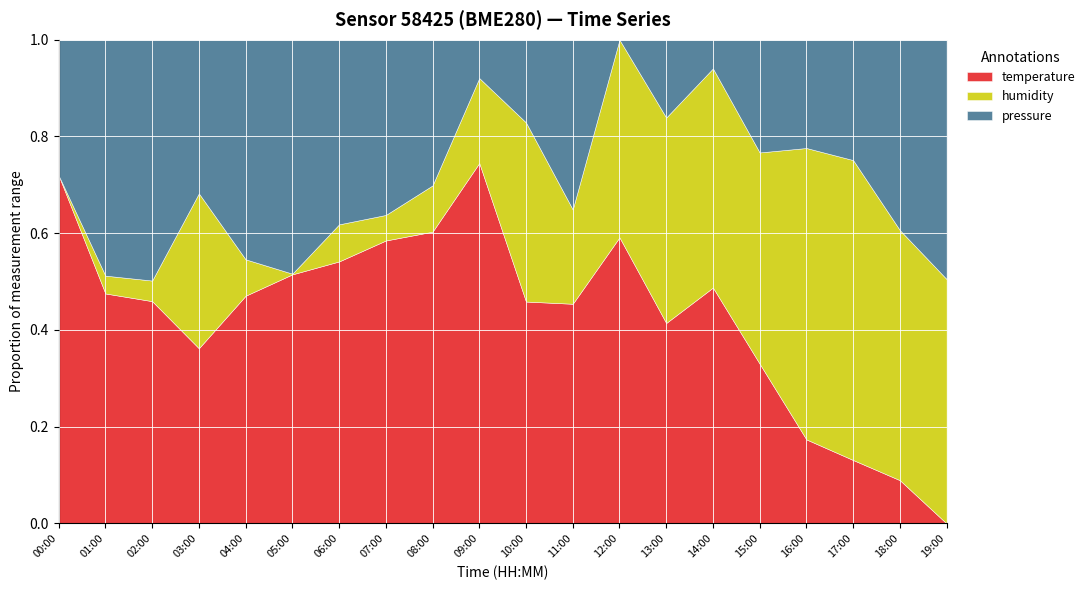

Reading left to right, list all the values displayed in this chart.

temperature: 16.2	16.2	16.2	16.1	16.2	16.1	16.1	16.1	16.1	16.1	16.1	16.1	16.1	16.0	16.0	15.9	15.9	15.8	15.8	15.7
humidity: 91.2	91.9	92.0	97.8	92.5	91.2	92.3	91.9	92.4	92.9	96.1	93.9	95.2	96.1	95.5	96.4	100.0	100.0	100.0	100.0
pressure_norm: 101543.7	101557.6	101558.4	101552.2	101554.9	101553.0	101548.7	101546.9	101544.2	101536.2	101540.5	101547.5	101534.2	101539.3	101535.8	101541.8	101543.2	101543.9	101552.7	101557.9